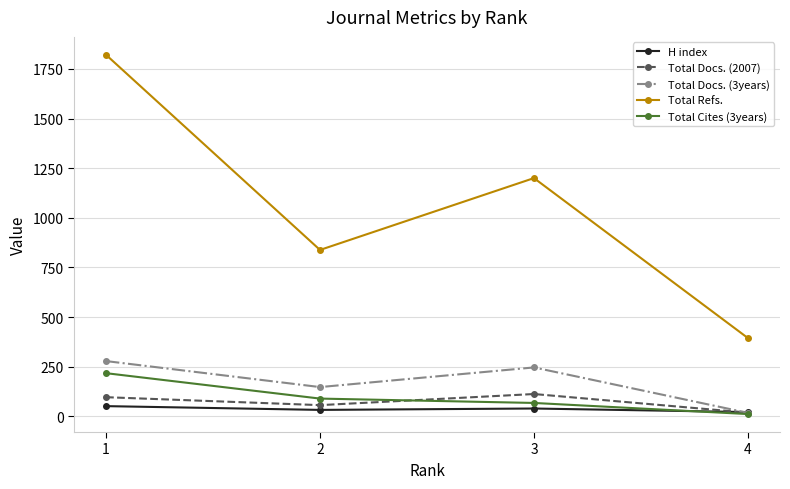

Which series changed the most between 1 and 2?

Total Refs.